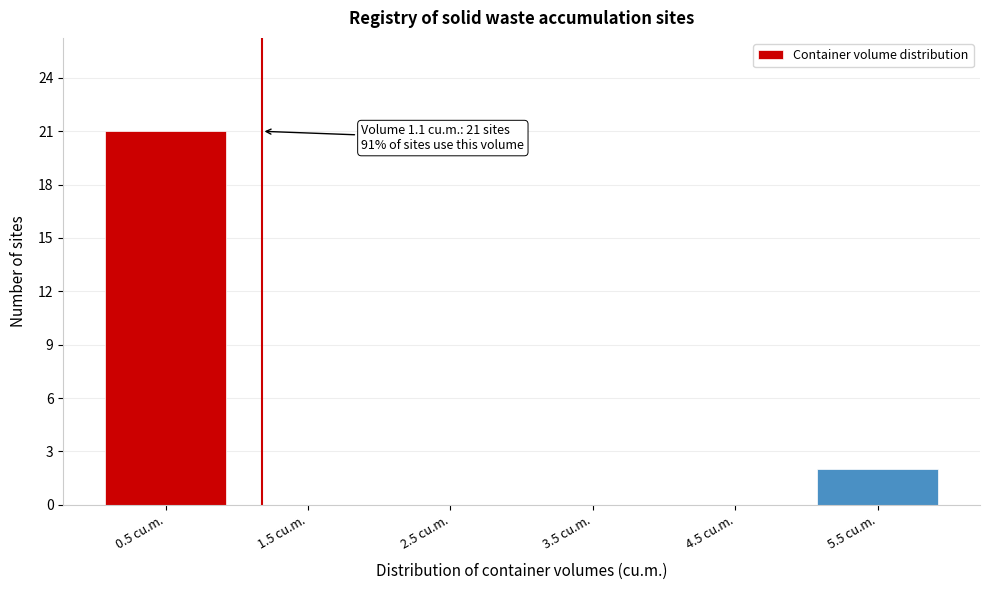

Reading right to left, what are all the values shown in this chart?

5.5 cu.m.=2	4.5 cu.m.=0	3.5 cu.m.=0	2.5 cu.m.=0	1.5 cu.m.=0	0.5 cu.m.=21